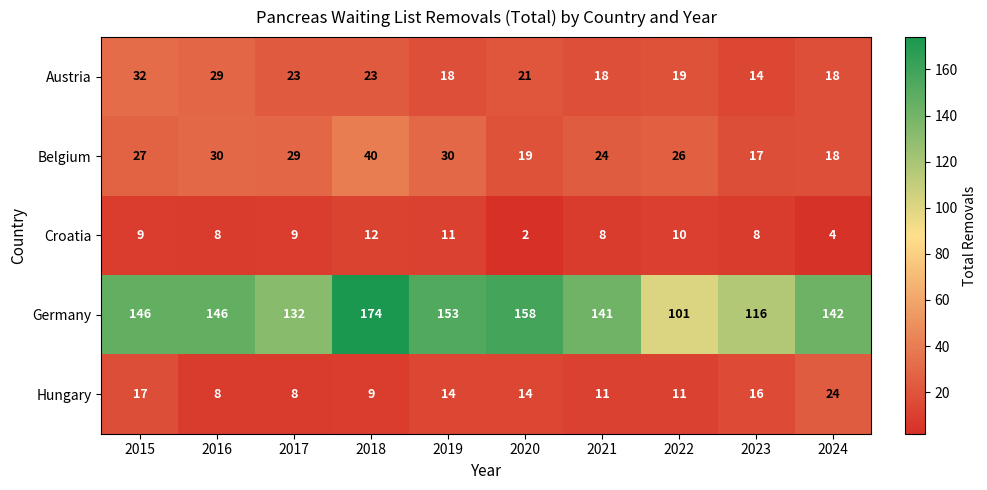

What is the difference between the highest and lowest values at 2020?

156